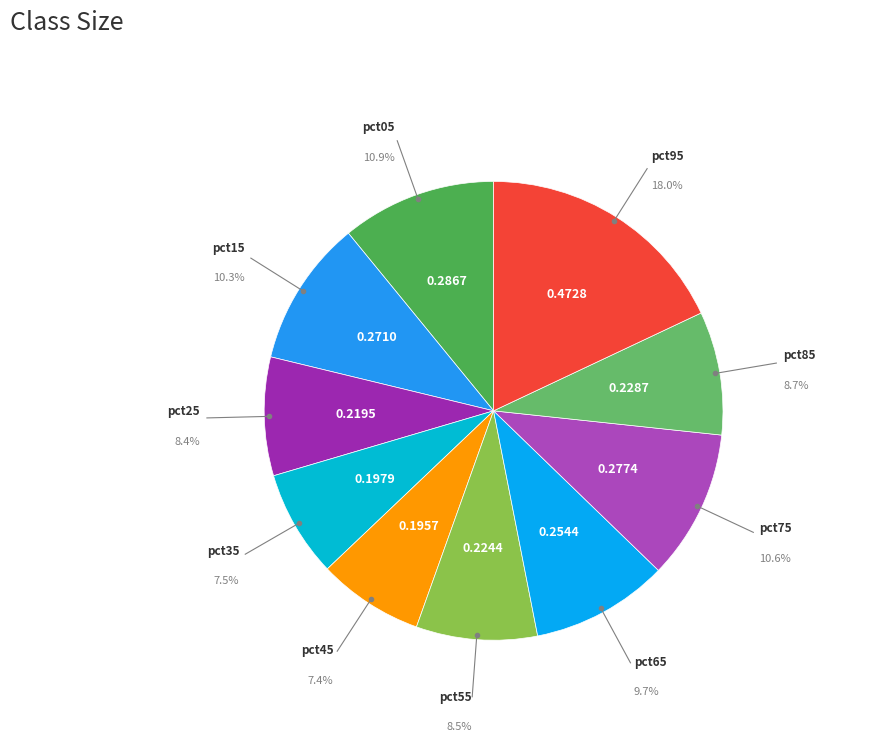

The pct45 slice represents 22% of the pie. True or false?

False